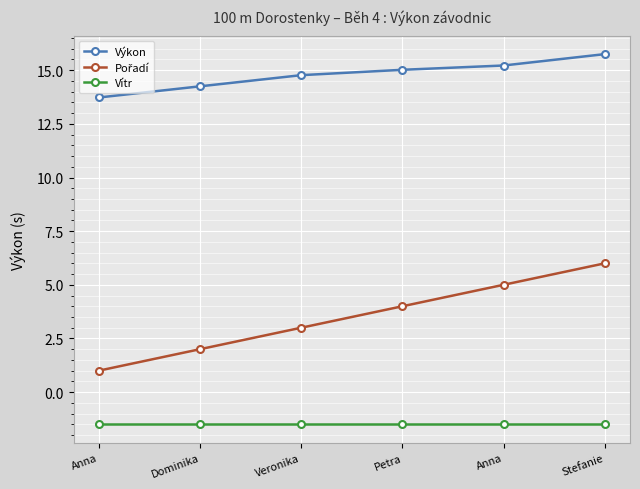

Does the chart have visible grid lines?

Yes